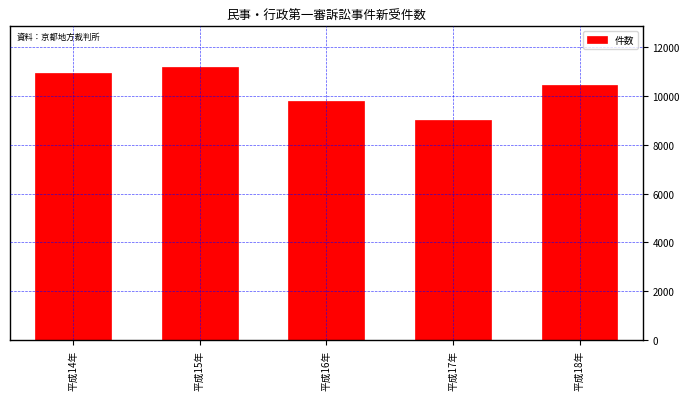

Reading left to right, what are all the values shown in this chart?

10964	11196	9789	9016	10463